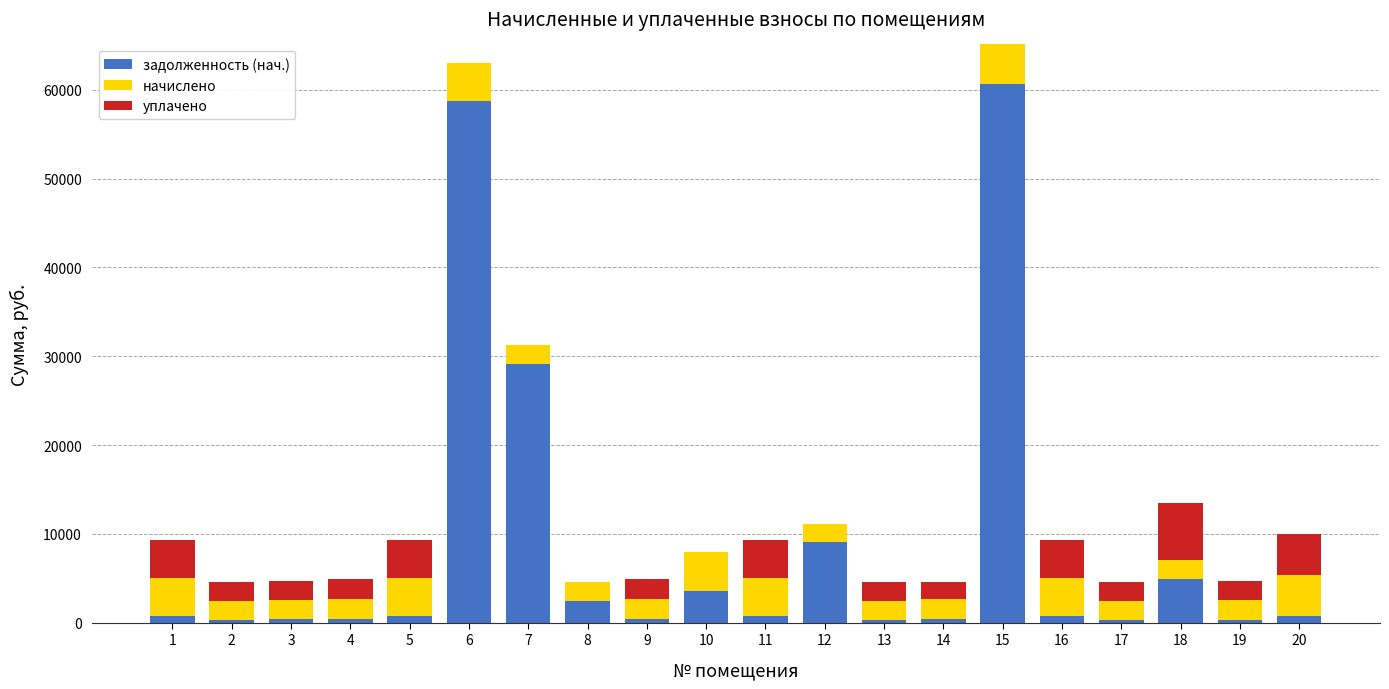

How many data points in задолженность (нач.) are above 720?

10